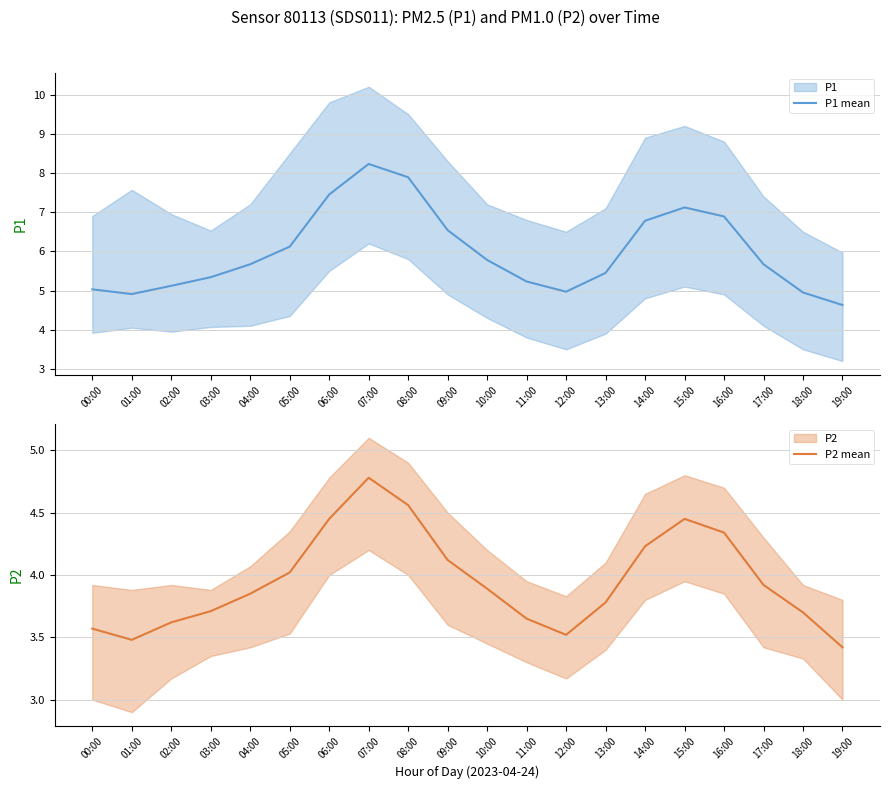

Rank the series by their maximum value, from lowest to highest.

P2 mean, P1 mean